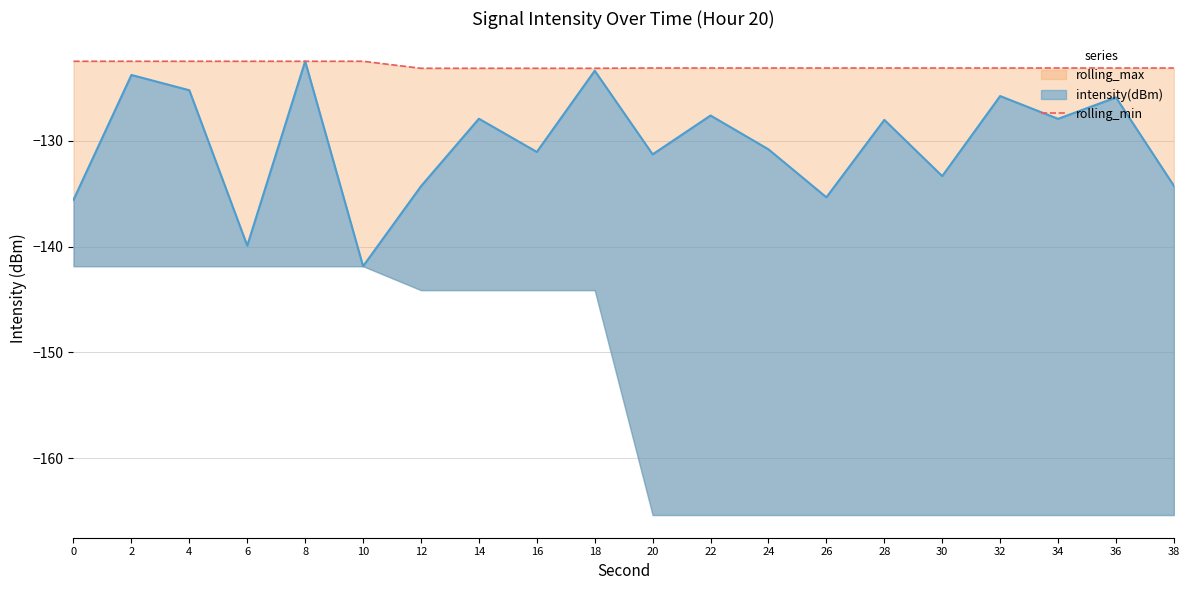

The chart shows a value of -212.9 at 28. True or false?

False